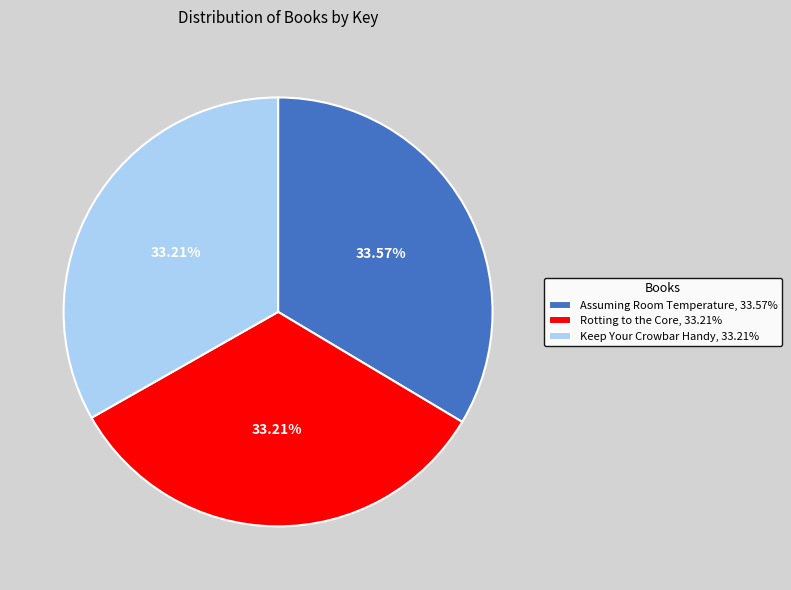

To the nearest percent, what portion does Assuming Room Temperature represent?

34%